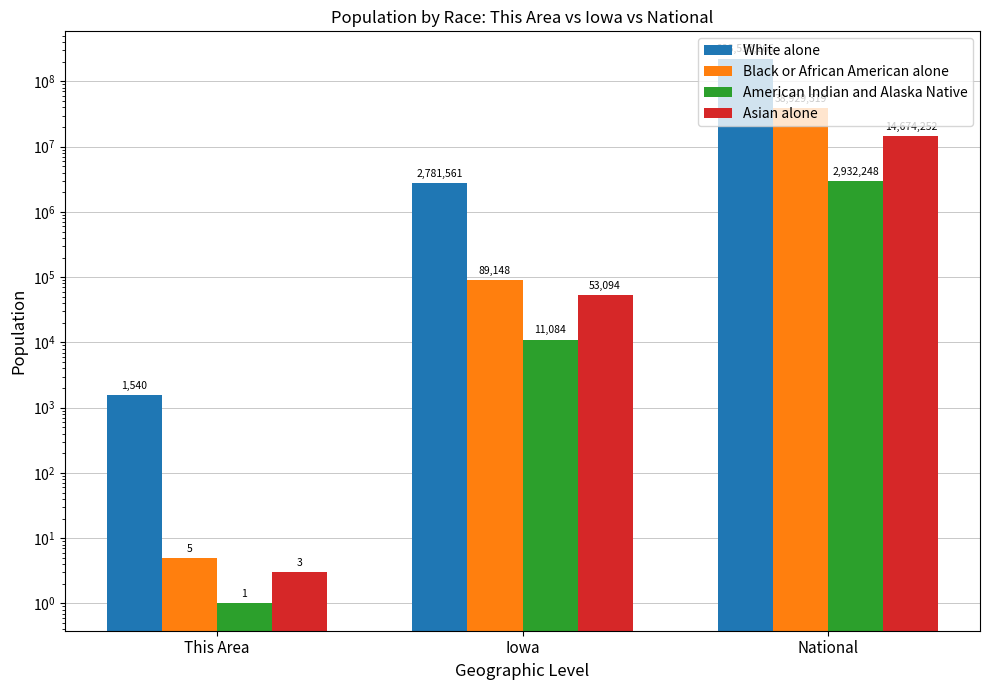

Which category has the lowest value in the Black or African American alone series?

This Area